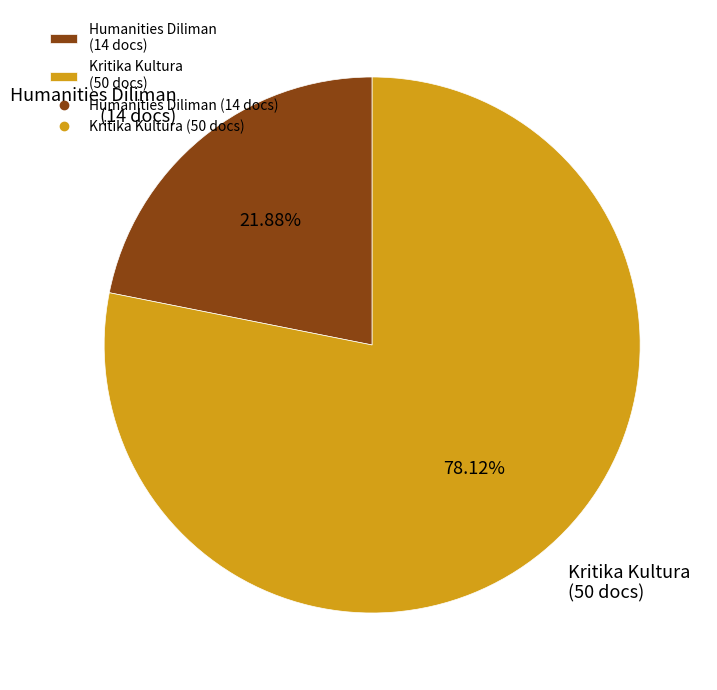

True or false: Kritika Kultura accounts for 72% of the total.

False